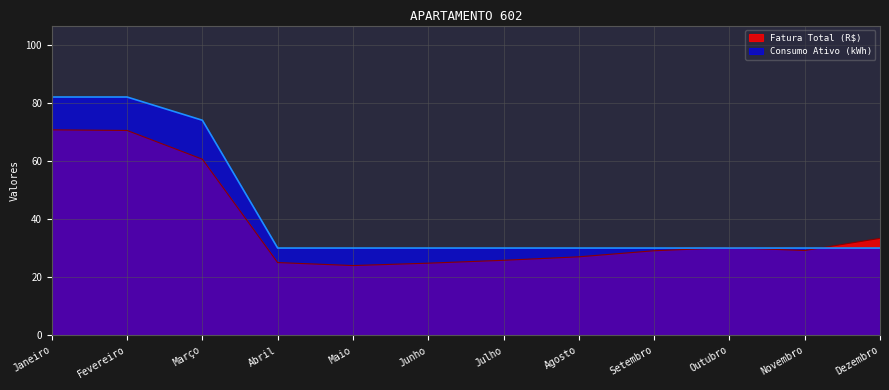

Which series has the largest total across all categories?

Consumo Ativo (kWh)